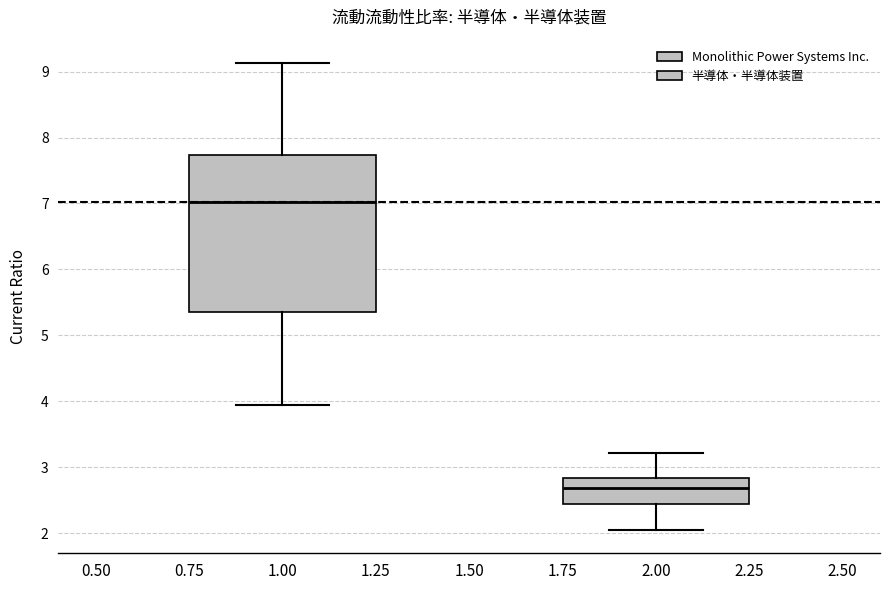

Reading left to right, read every box against the y-axis: the position of its median line, the range the box covers, and the ends of its whiskers. The values are not printed on the chart, so give them approximately, as read against the axis.

1.00: median 7.0, box 5.3 to 7.7, whiskers 3.9 to 9.1
2.00: median 2.7, box 2.4 to 2.8, whiskers 2.1 to 3.2